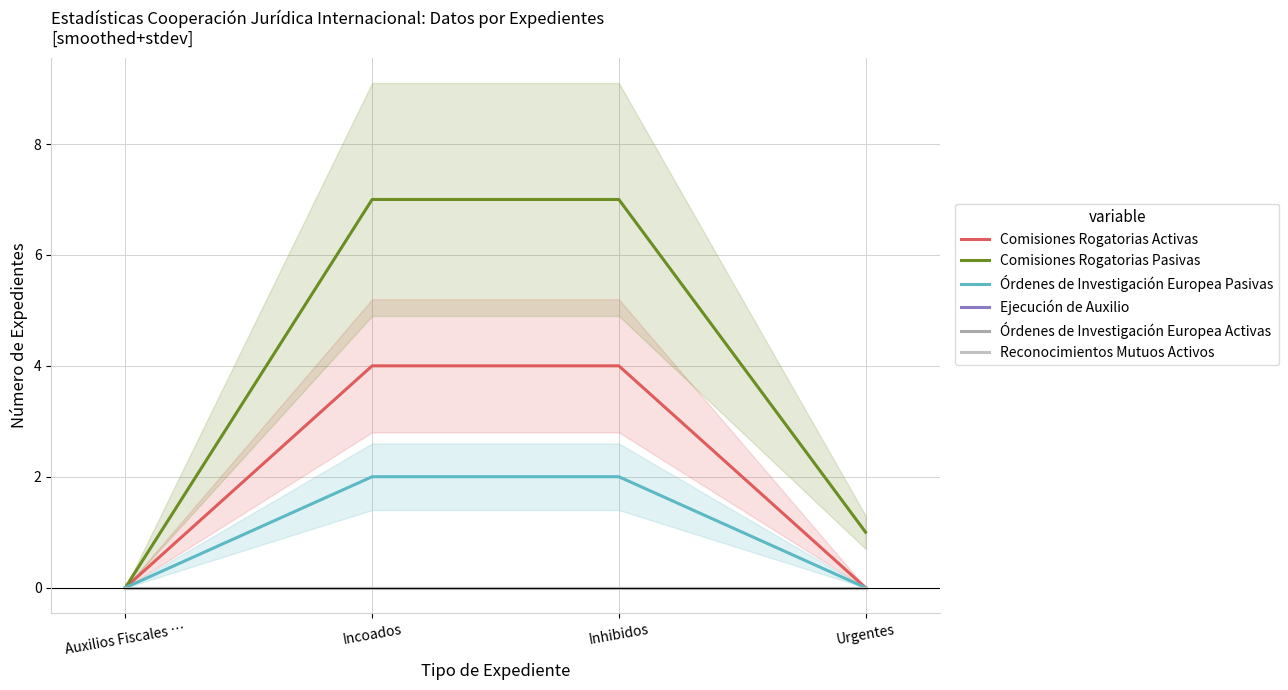

What is the maximum value shown in the chart?

7